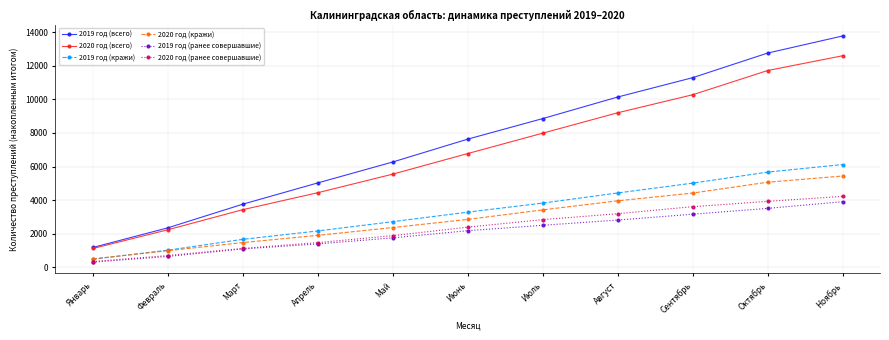

Is this an area chart (filled region under the line)?

No